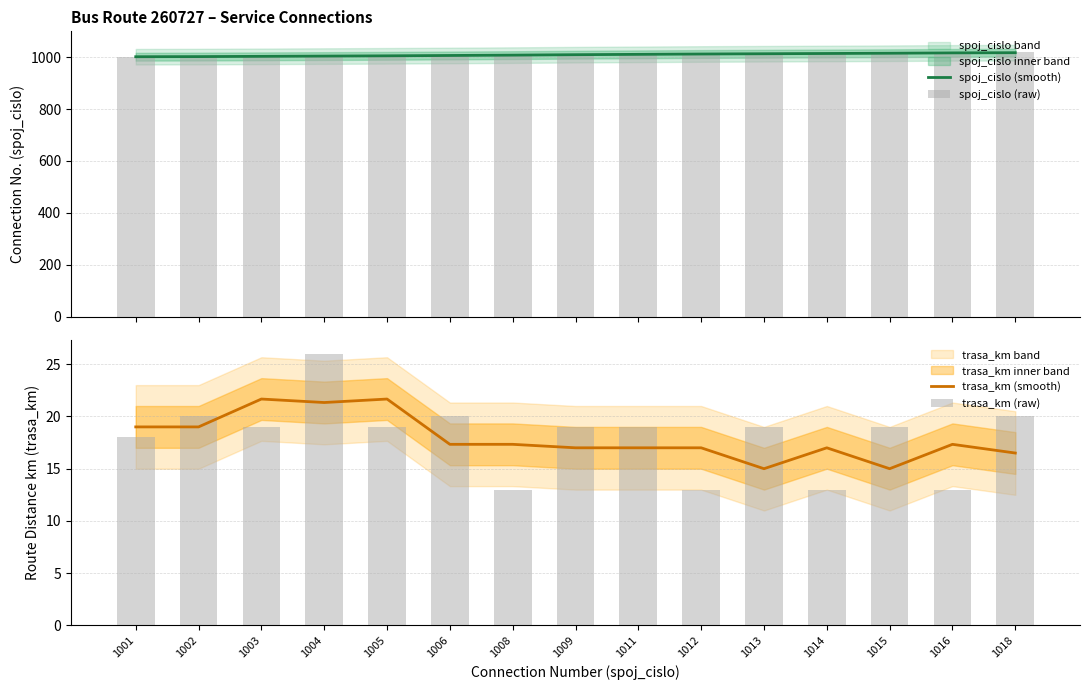

Rank the categories by trasa_km (raw) value from lowest to highest.

1008, 1012, 1014, 1016, 1001, 1003, 1005, 1009, 1011, 1013, 1015, 1002, 1006, 1018, 1004